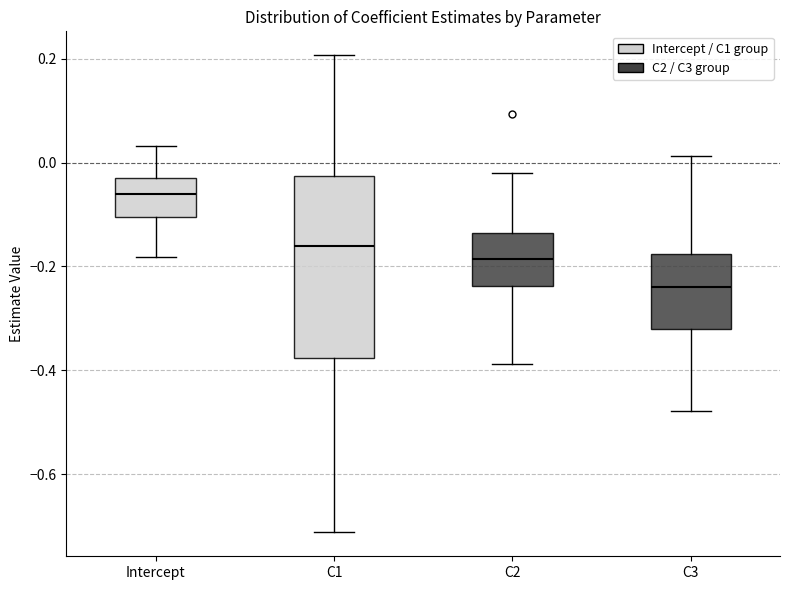

Which box is the tallest, from its lower edge to its upper edge?

C1